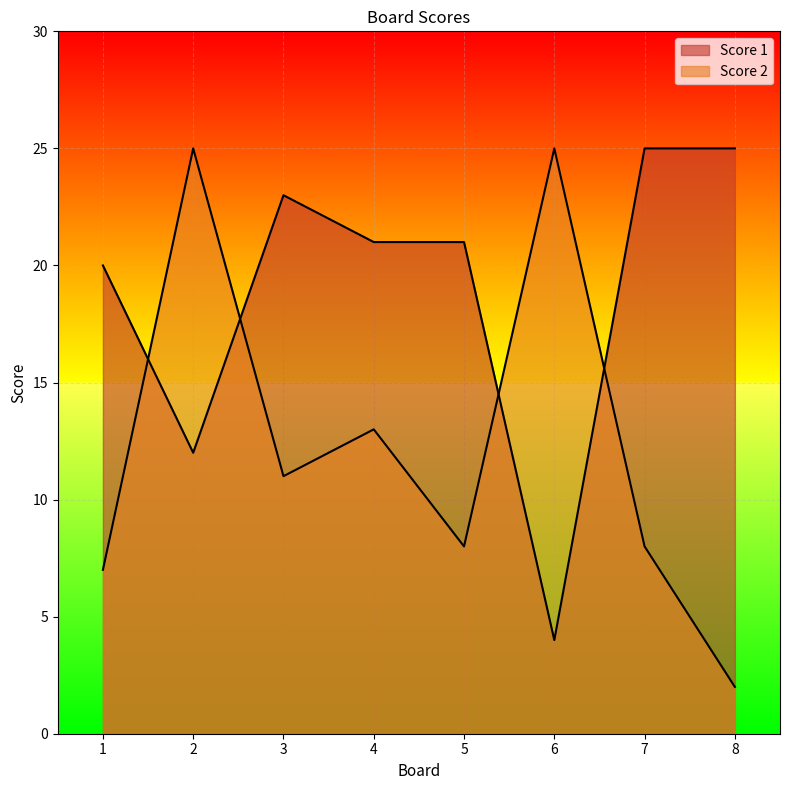

Reading left to right, what are all the values shown in this chart?

Score 1: 1=20	2=12	3=23	4=21	5=21	6=4	7=25	8=25
Score 2: 1=7	2=25	3=11	4=13	5=8	6=25	7=8	8=2